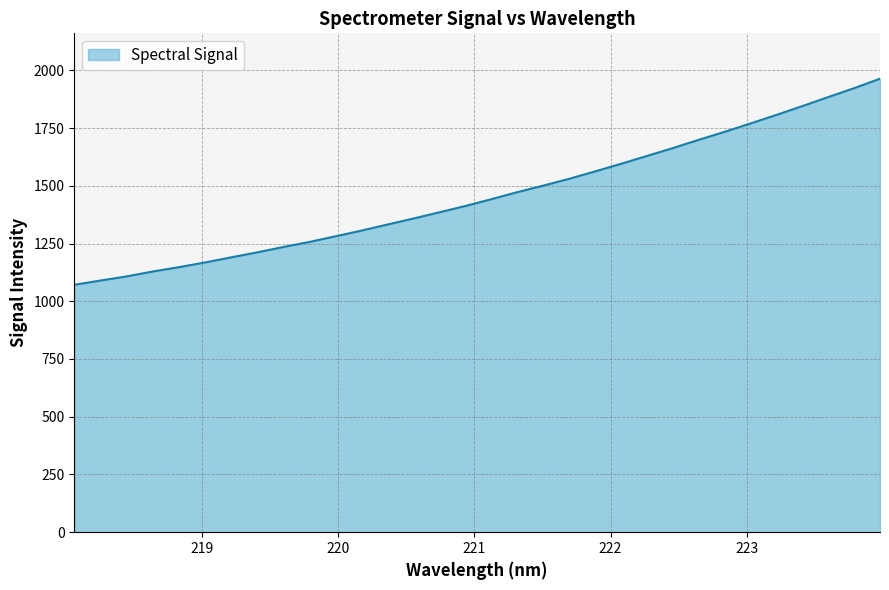

What is the maximum value shown in the chart?

1963.7